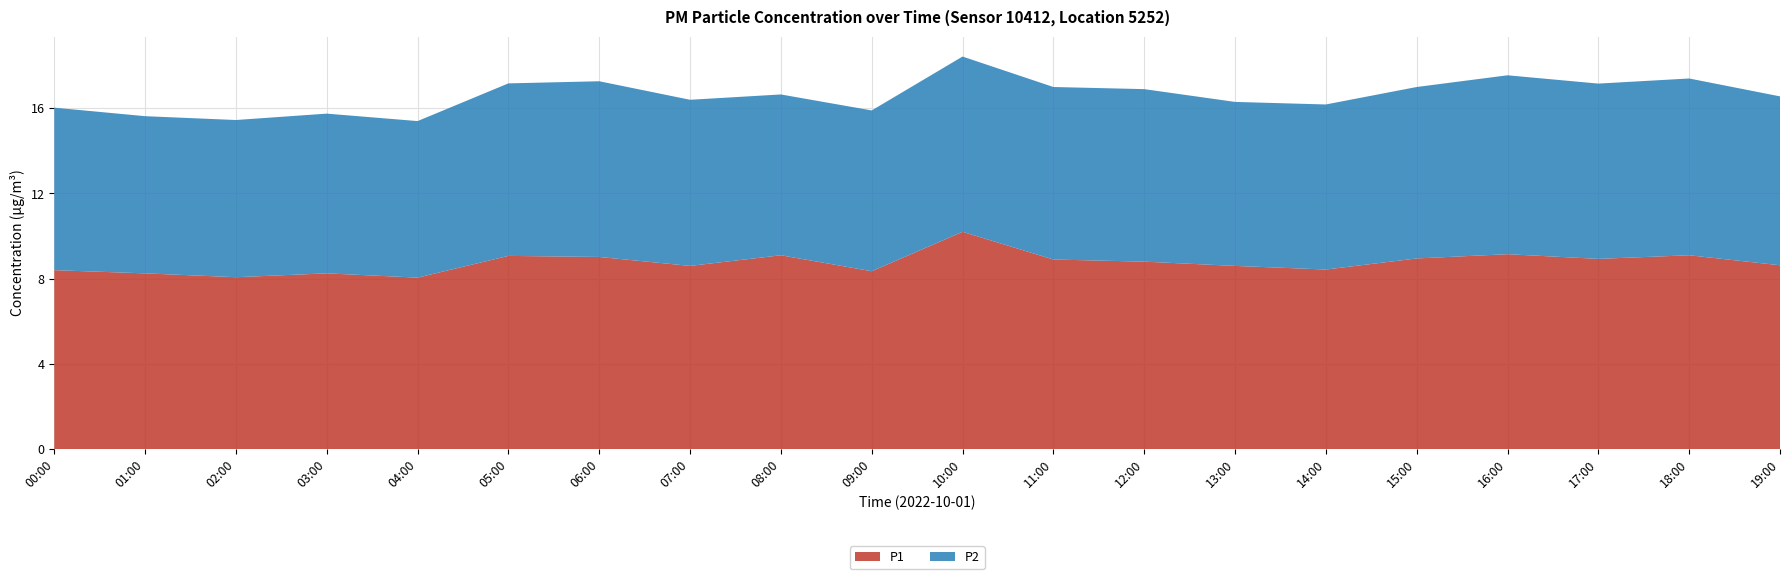

Reading left to right, extract all data points from this chart.

P1: 00:00=8.4	01:00=8.2	02:00=8.1	03:00=8.2	04:00=8.1	05:00=9.1	06:00=9.0	07:00=8.6	08:00=9.1	09:00=8.3	10:00=10.2	11:00=8.9	12:00=8.8	13:00=8.6	14:00=8.4	15:00=8.9	16:00=9.2	17:00=8.9	18:00=9.1	19:00=8.6
P2: 00:00=7.6	01:00=7.4	02:00=7.4	03:00=7.5	04:00=7.3	05:00=8.1	06:00=8.2	07:00=7.8	08:00=7.5	09:00=7.5	10:00=8.2	11:00=8.1	12:00=8.1	13:00=7.7	14:00=7.8	15:00=8.1	16:00=8.4	17:00=8.2	18:00=8.3	19:00=7.9